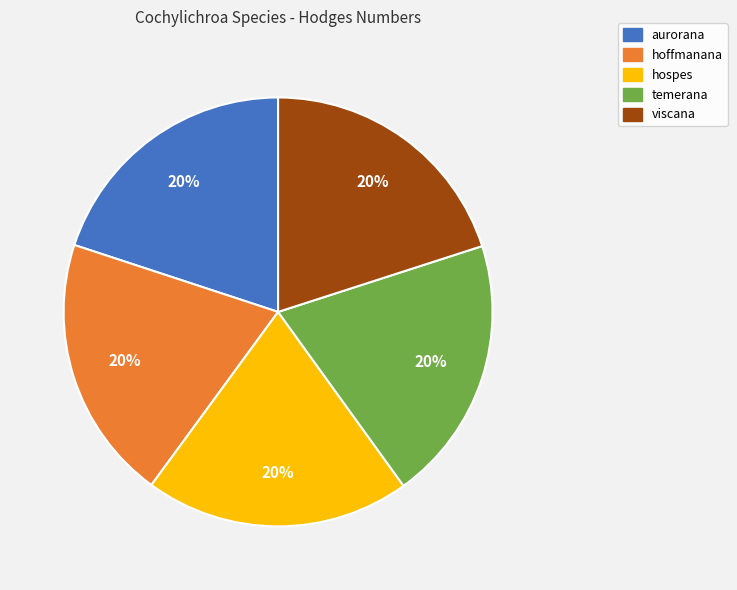

The temerana slice represents 6% of the pie. True or false?

False